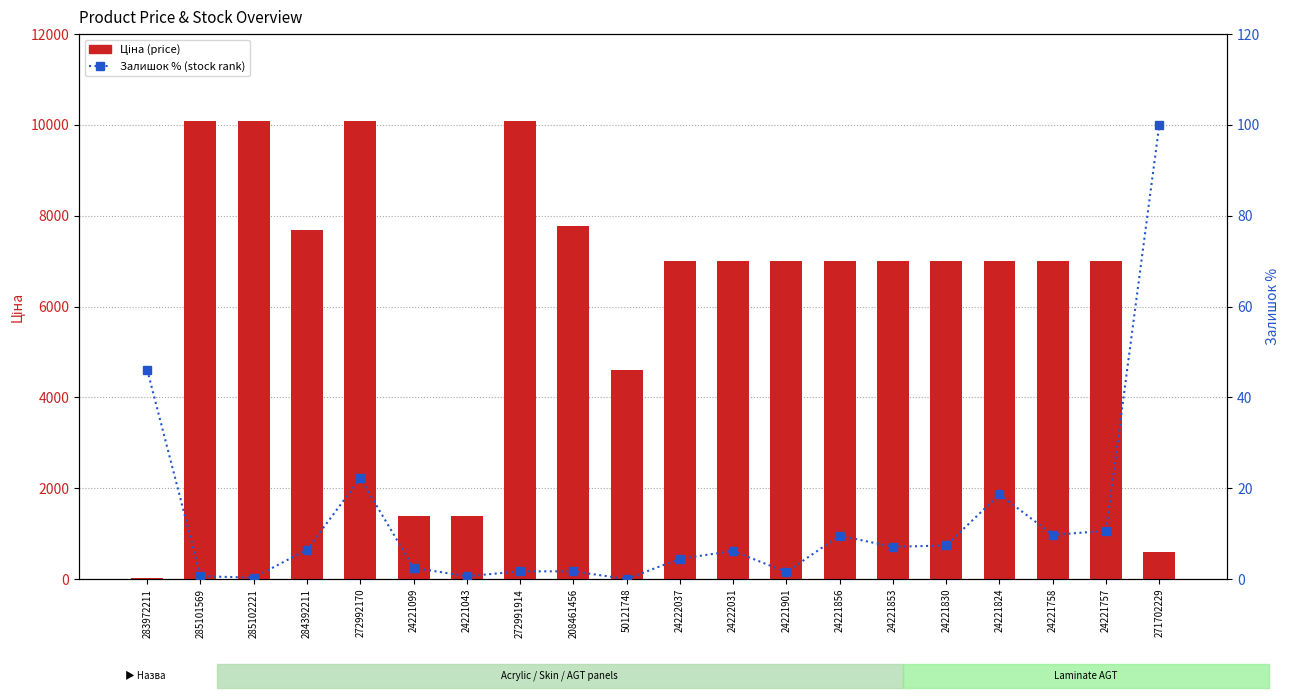

Count the number of data series in this chart.

2